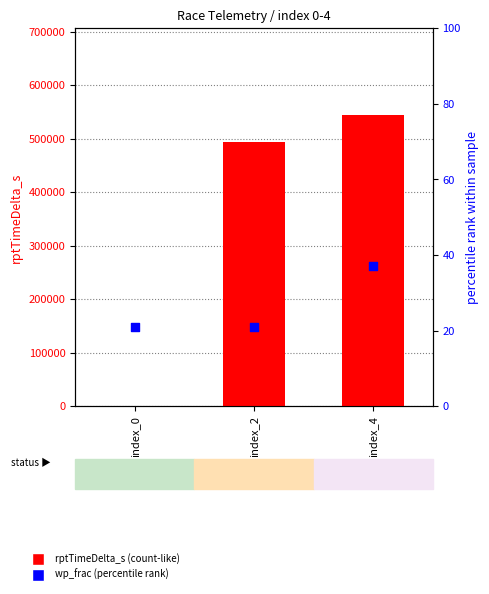

Is the value of wp_frac (percentile rank) at index_4 greater than the value of rptTimeDelta_s (count-like) at index_4?

No